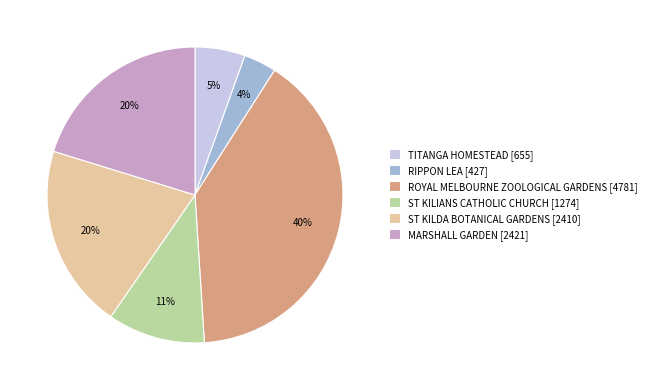

What percentage is the ST KILIANS CATHOLIC CHURCH slice, to the nearest percent?

11%